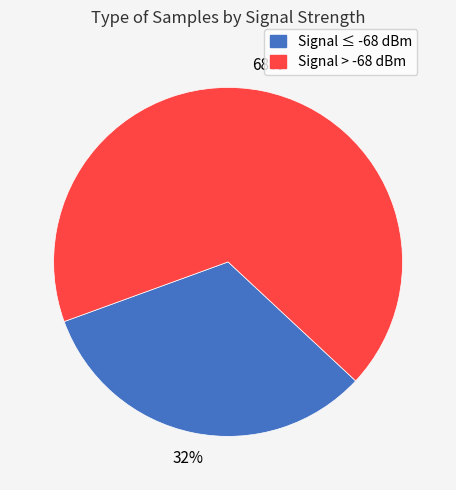

Is there any slice that represents more than half of the pie?

Yes